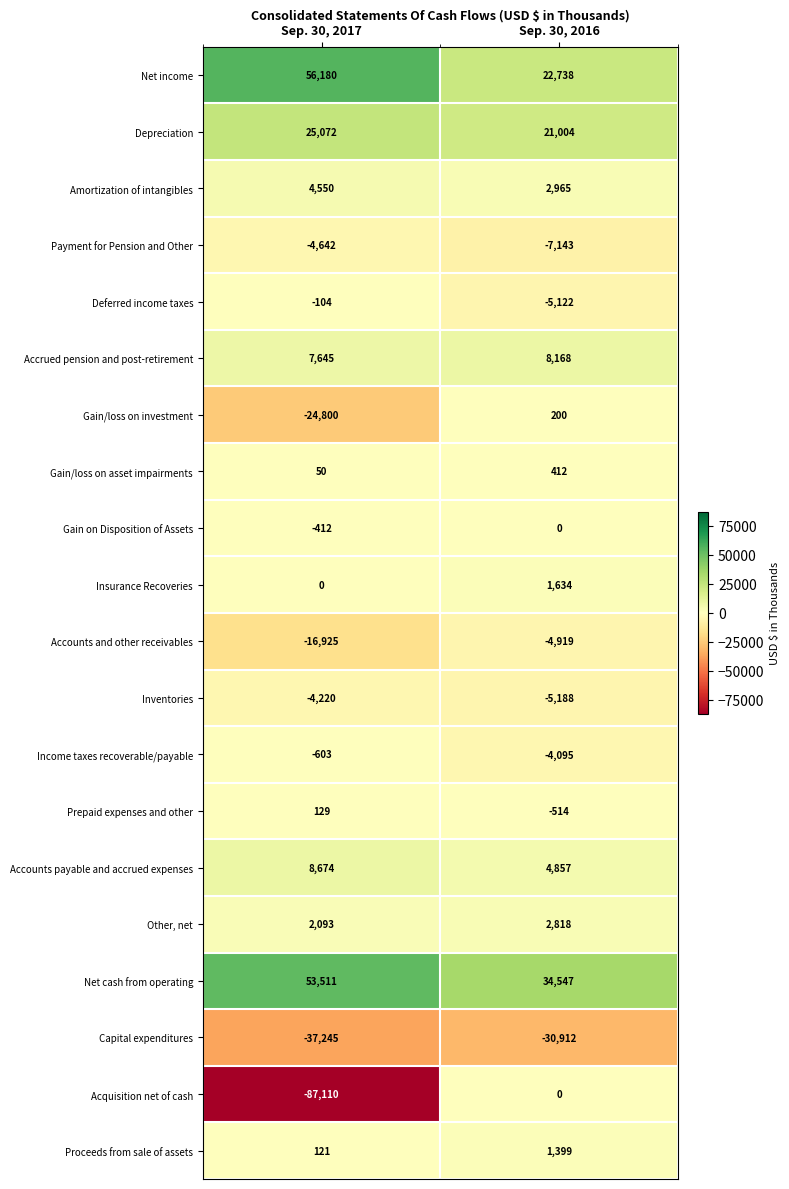

What is the minimum value for Gain/loss on asset impairments?

50